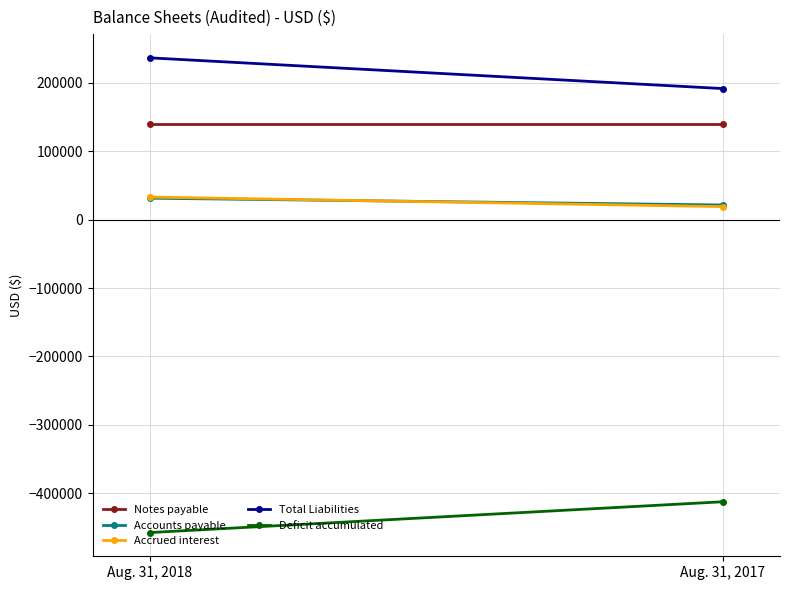

The value of Total Liabilities at Aug. 31, 2017 is 253410. True or false?

False